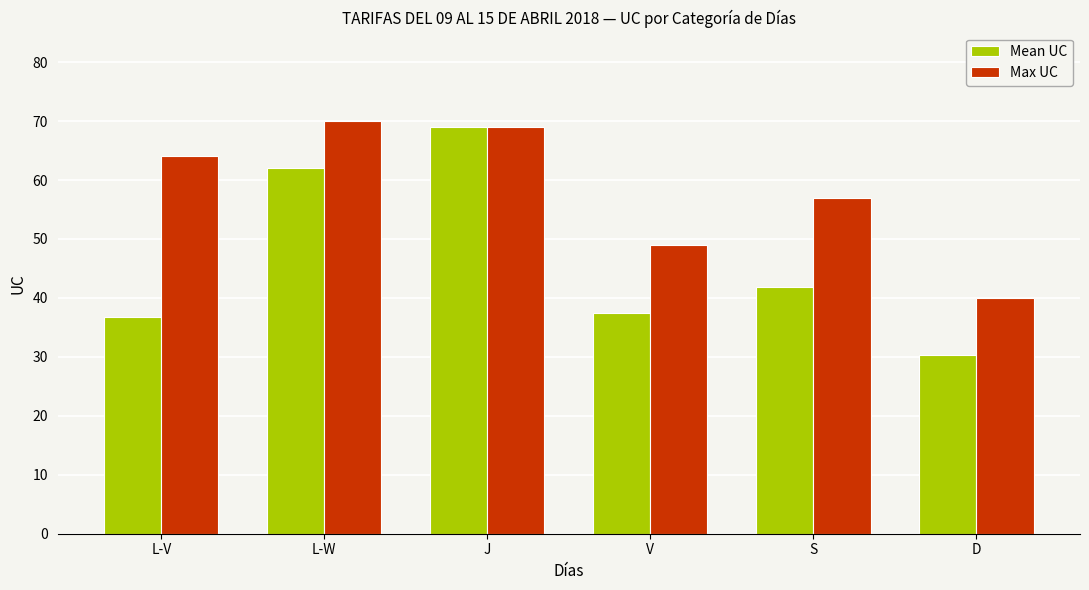

What is the difference between the second highest and second lowest values in the Mean UC series?

25.3